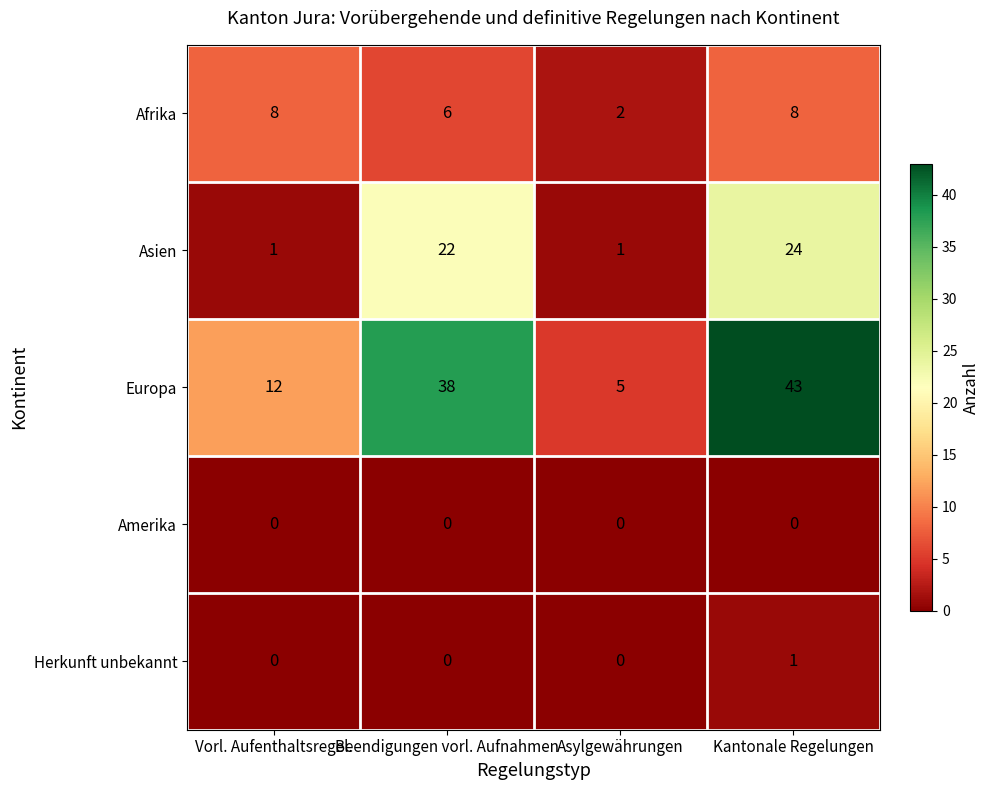

Rank the series by their maximum value, from highest to lowest.

Europa, Asien, Afrika, Herkunft unbekannt, Amerika